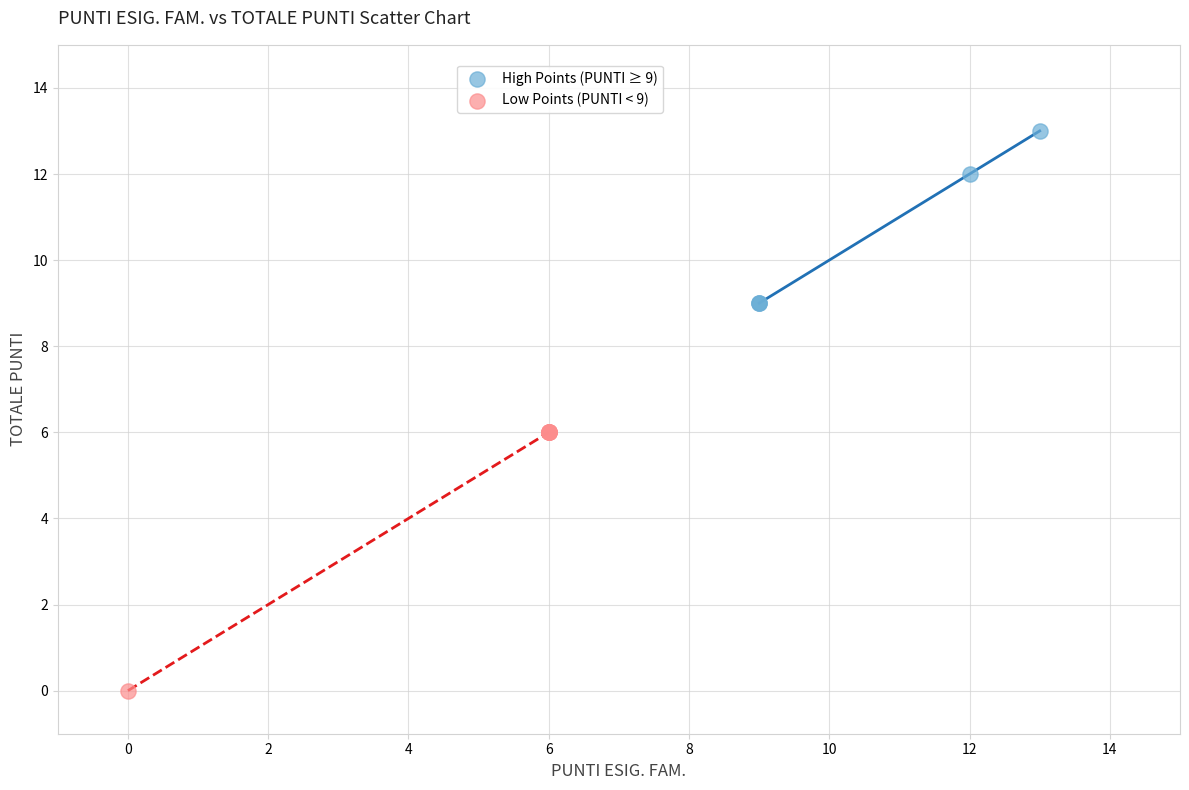

What are all the series names shown in the legend?

High Points (PUNTI ≥ 9), Low Points (PUNTI < 9)